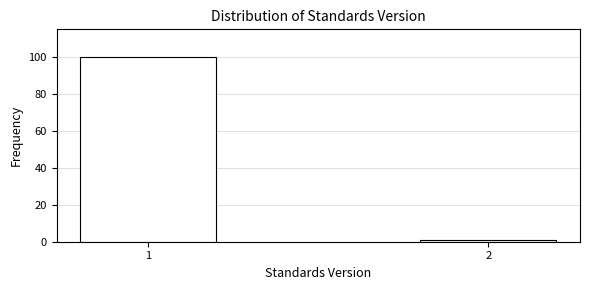

Reading left to right, transcribe all the data shown in this chart.

1=100	2=1